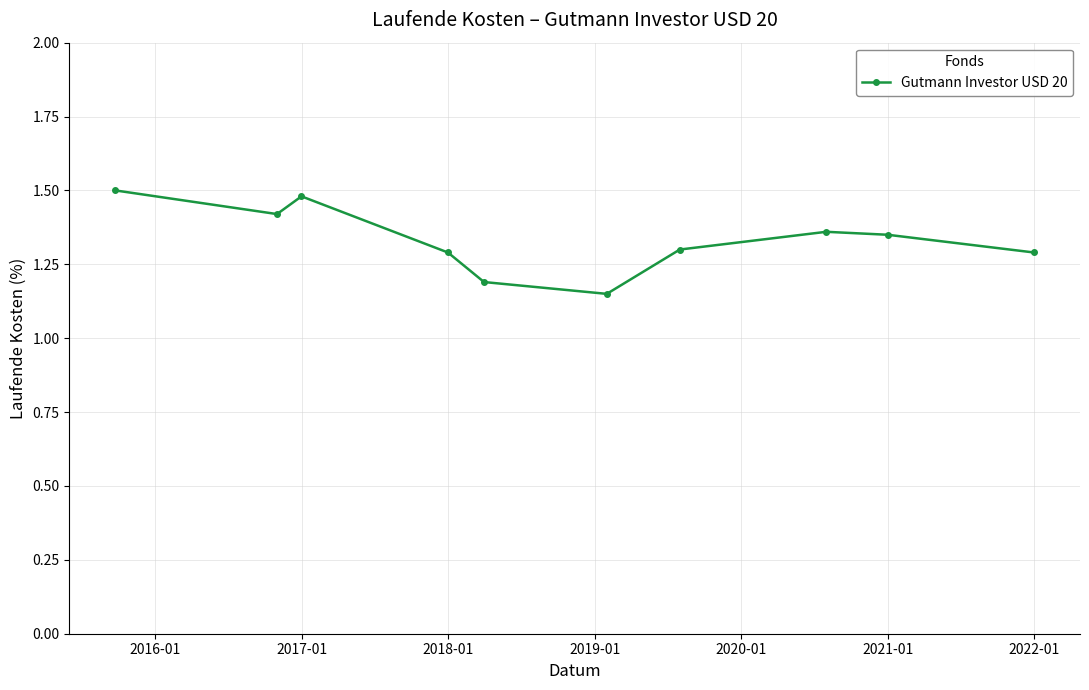

How many interior local peaks (higher than both neighbors) does the data have?

2